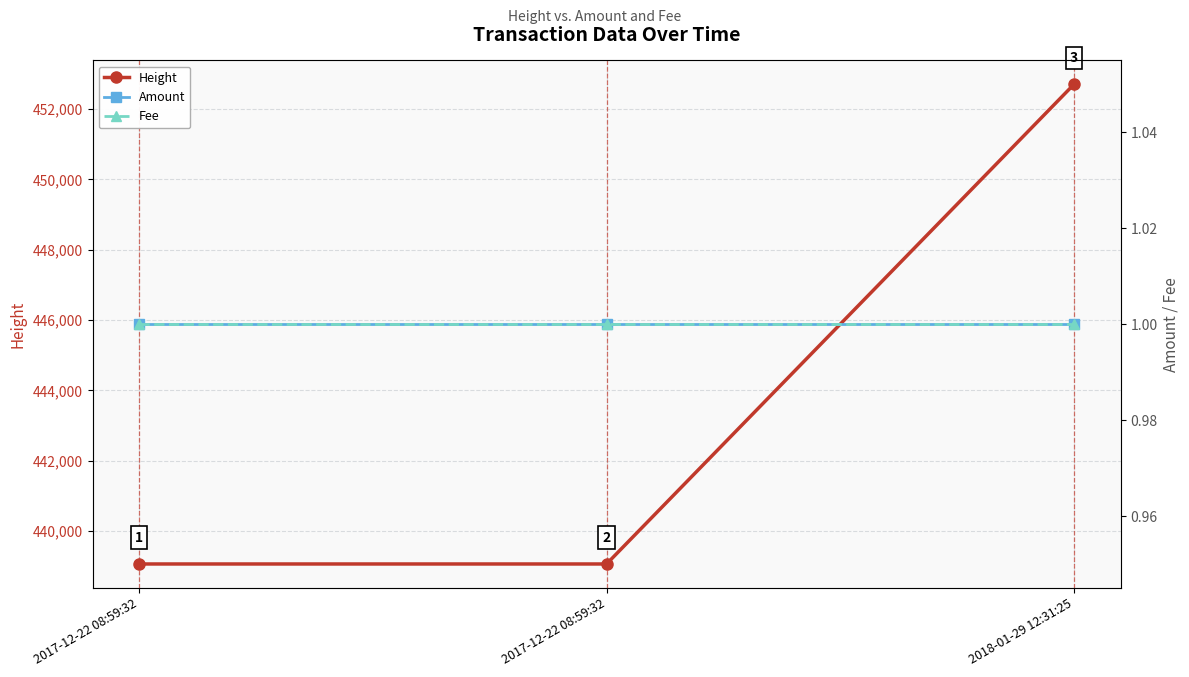

Reading right to left, transcribe all the data shown in this chart.

Height: 2018-01-29 12:31:25=452698	2017-12-22 08:59:32=439063	2017-12-22 08:59:32=439063
Amount: 2018-01-29 12:31:25=1	2017-12-22 08:59:32=1	2017-12-22 08:59:32=1
Fee: 2018-01-29 12:31:25=1	2017-12-22 08:59:32=1	2017-12-22 08:59:32=1